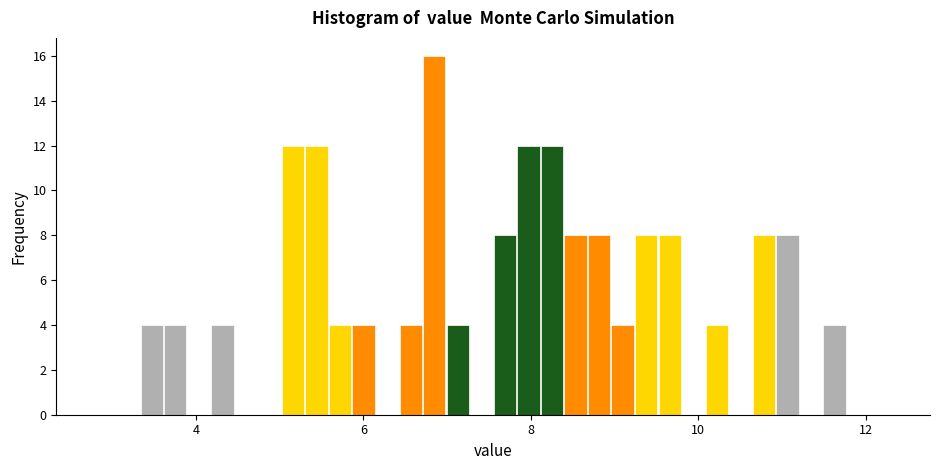

Around what value on the x-axis is the tallest bar? Give the approximate position of its centre, as read against the axis.

6.8